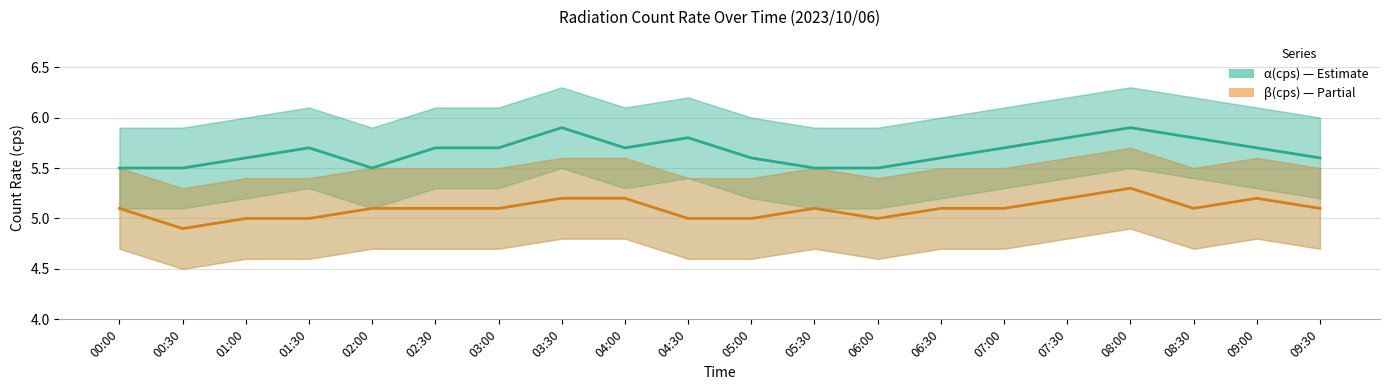

Reading right to left, what are all the values shown in this chart?

α(cps): 09:30=5.6	09:00=5.7	08:30=5.8	08:00=5.9	07:30=5.8	07:00=5.7	06:30=5.6	06:00=5.5	05:30=5.5	05:00=5.6	04:30=5.8	04:00=5.7	03:30=5.9	03:00=5.7	02:30=5.7	02:00=5.5	01:30=5.7	01:00=5.6	00:30=5.5	00:00=5.5
β(cps): 09:30=5.1	09:00=5.2	08:30=5.1	08:00=5.3	07:30=5.2	07:00=5.1	06:30=5.1	06:00=5.0	05:30=5.1	05:00=5.0	04:30=5.0	04:00=5.2	03:30=5.2	03:00=5.1	02:30=5.1	02:00=5.1	01:30=5.0	01:00=5.0	00:30=4.9	00:00=5.1